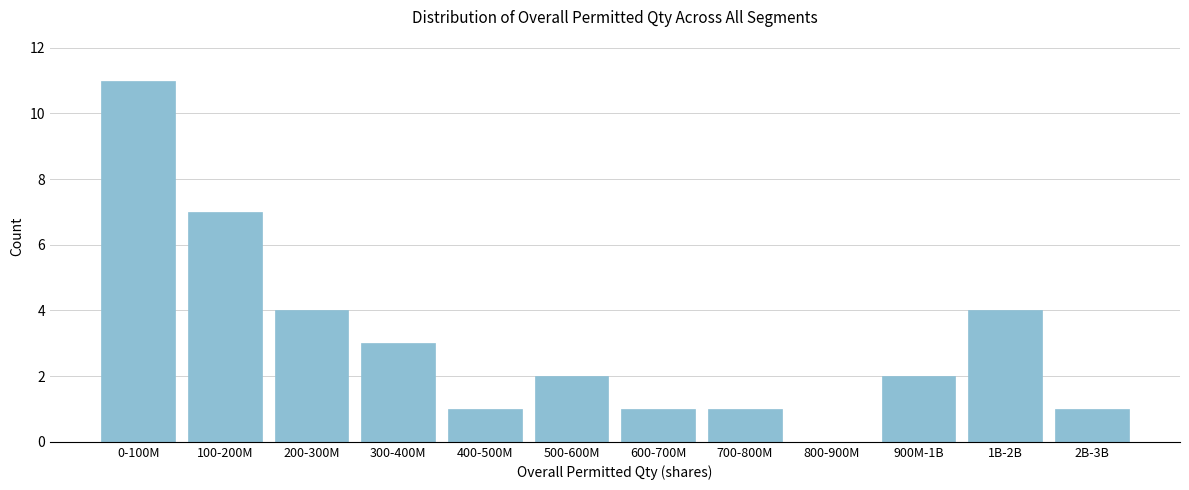

Reading left to right, list all the values displayed in this chart.

0-100M=11	100-200M=7	200-300M=4	300-400M=3	400-500M=1	500-600M=2	600-700M=1	700-800M=1	800-900M=0	900M-1B=2	1B-2B=4	2B-3B=1